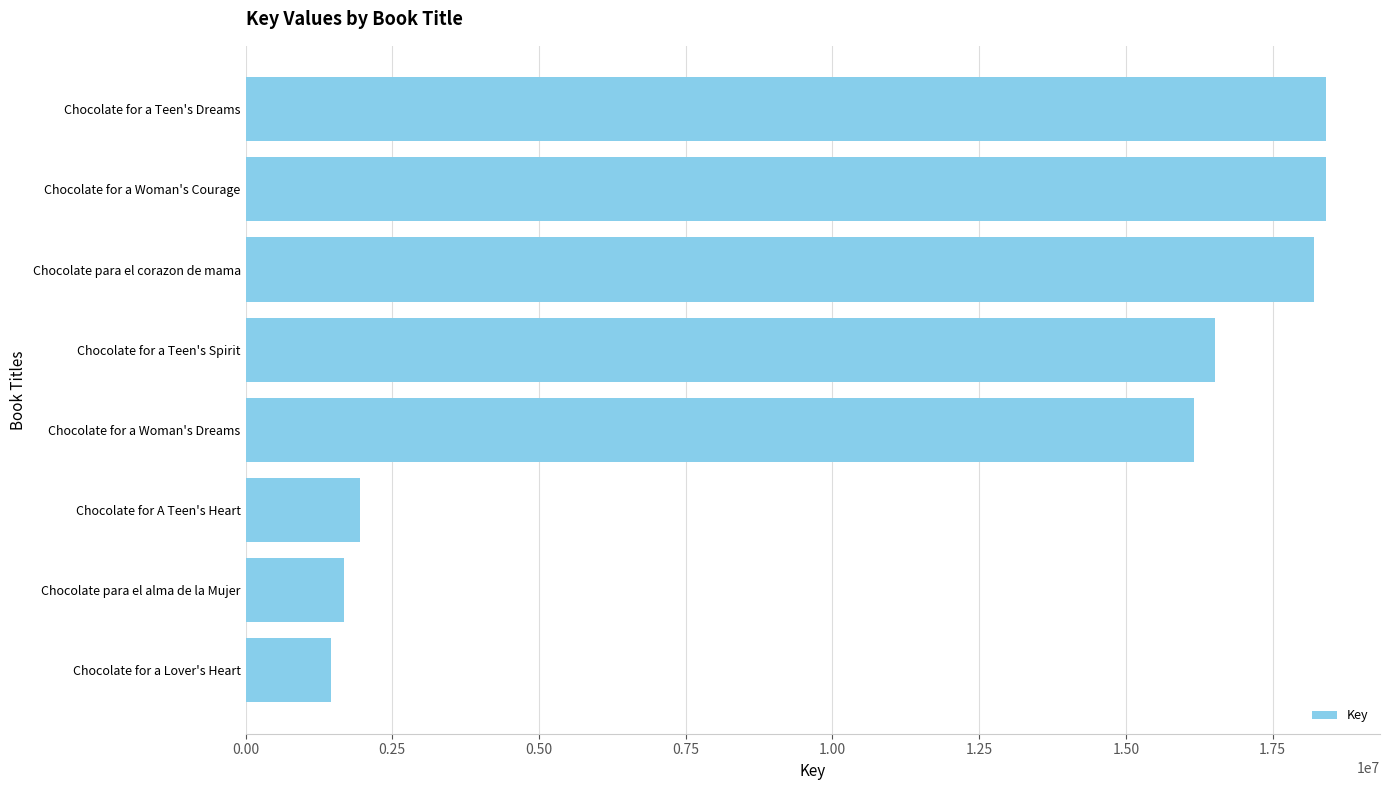

What is the change in value from Chocolate for A Teen's Heart to Chocolate for a Woman's Courage?

+16452607